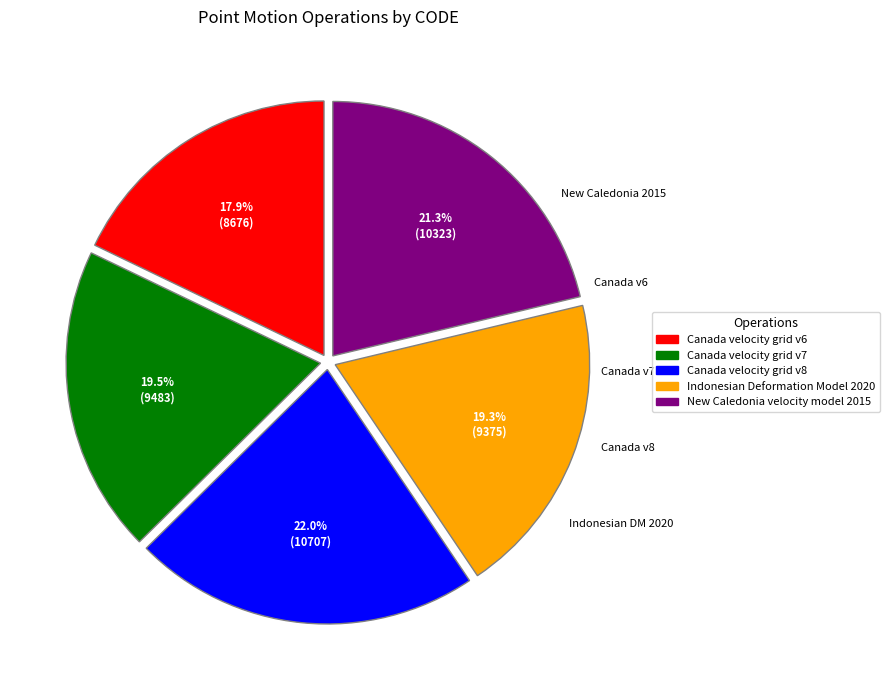

What is the largest slice in the pie chart?

Canada velocity grid v8